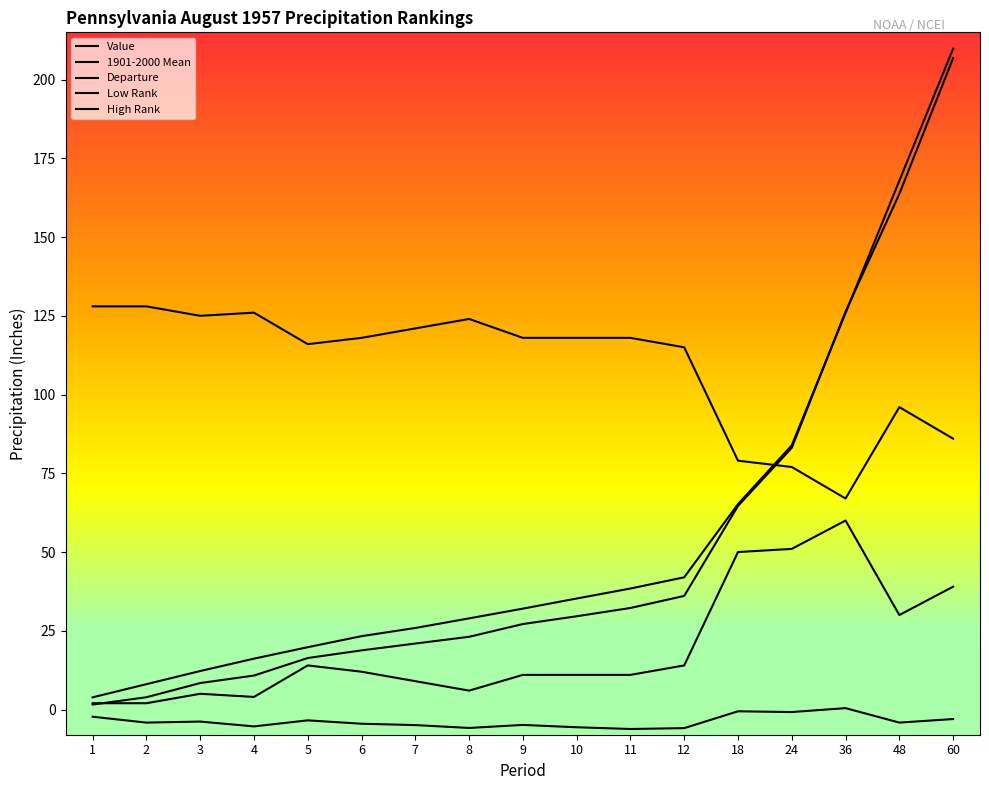

Which category has the highest value in the Low Rank series?

36